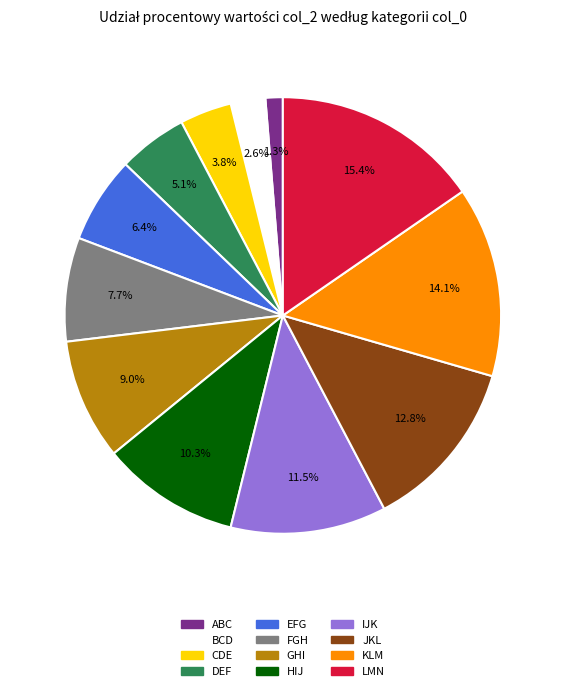

Does JKL represent more than half of the total?

No